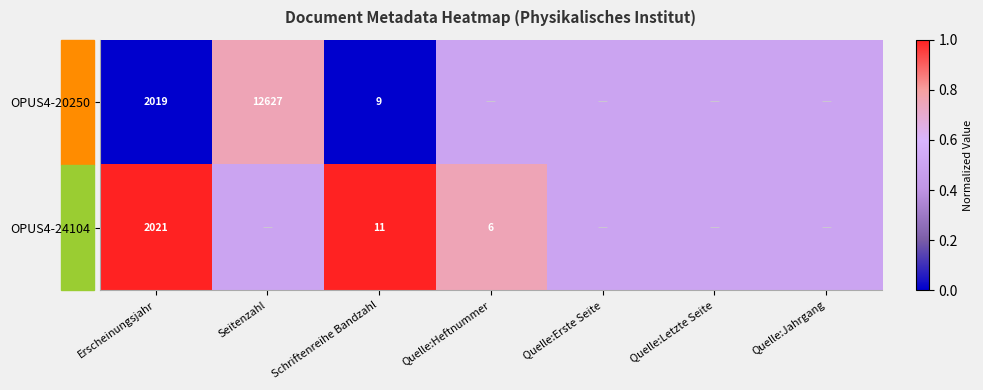

What is the total value across all series at Erscheinungsjahr?

4040.0